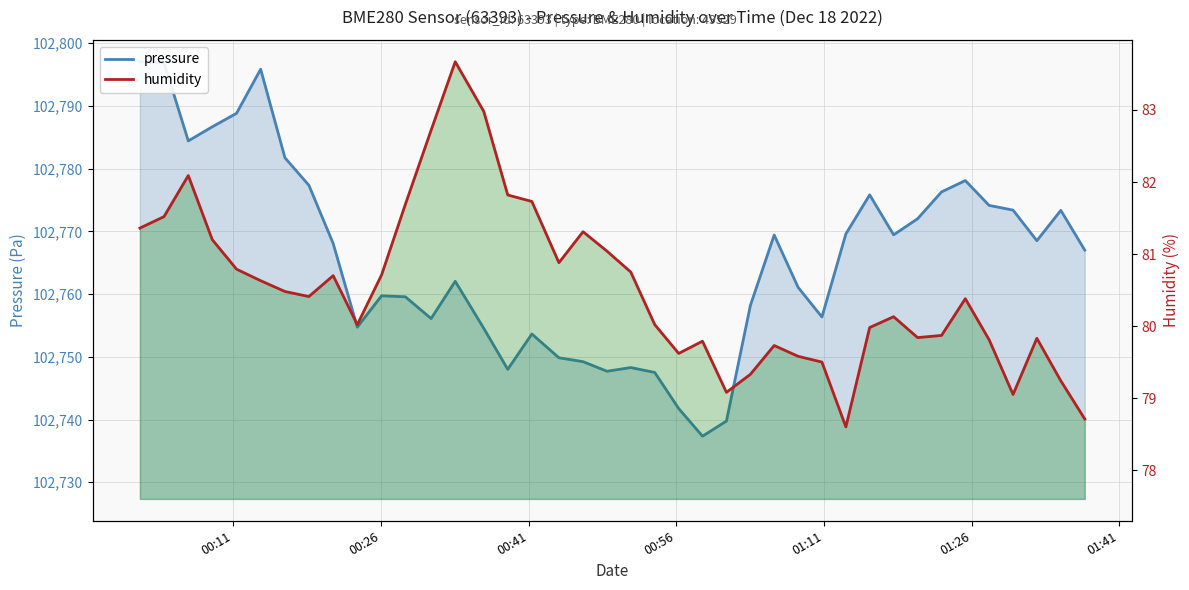

The value of pressure at 00:26 is 52223.7. True or false?

False